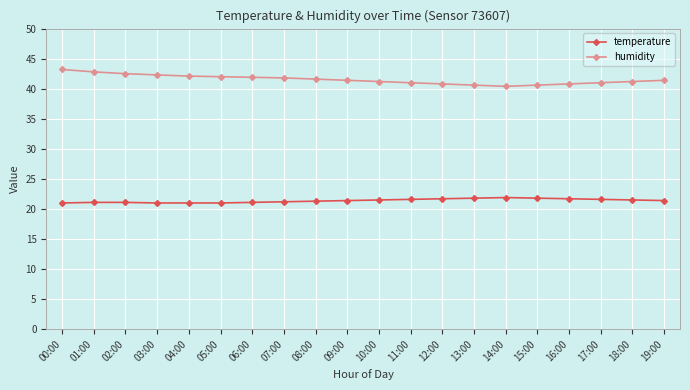

Which series has the largest range (max minus min)?

humidity